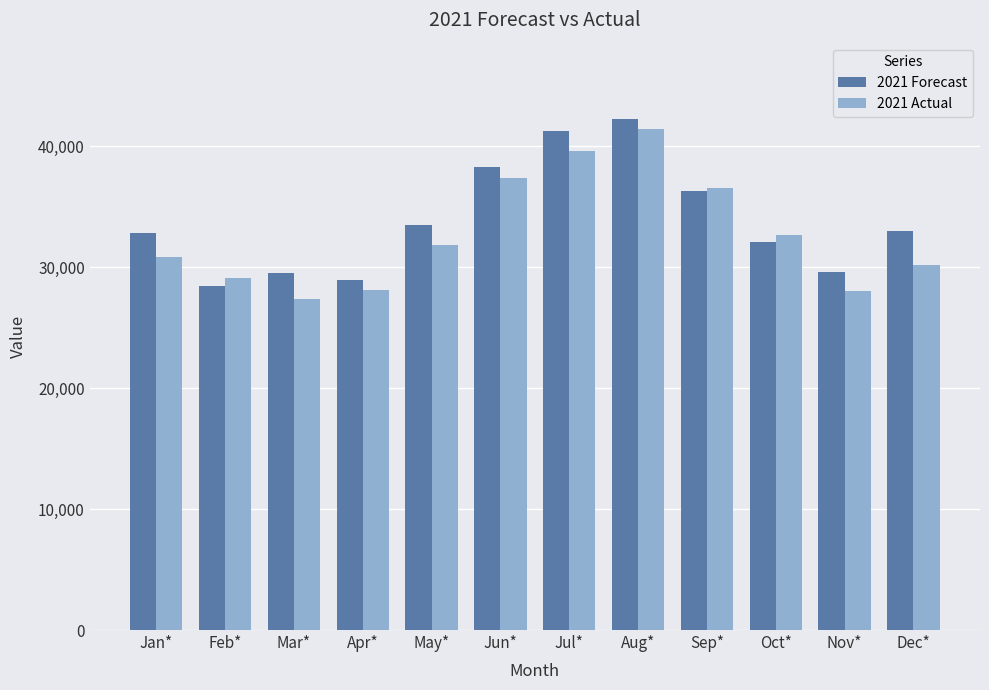

What is the highest value of the 2021 Actual series?

41396